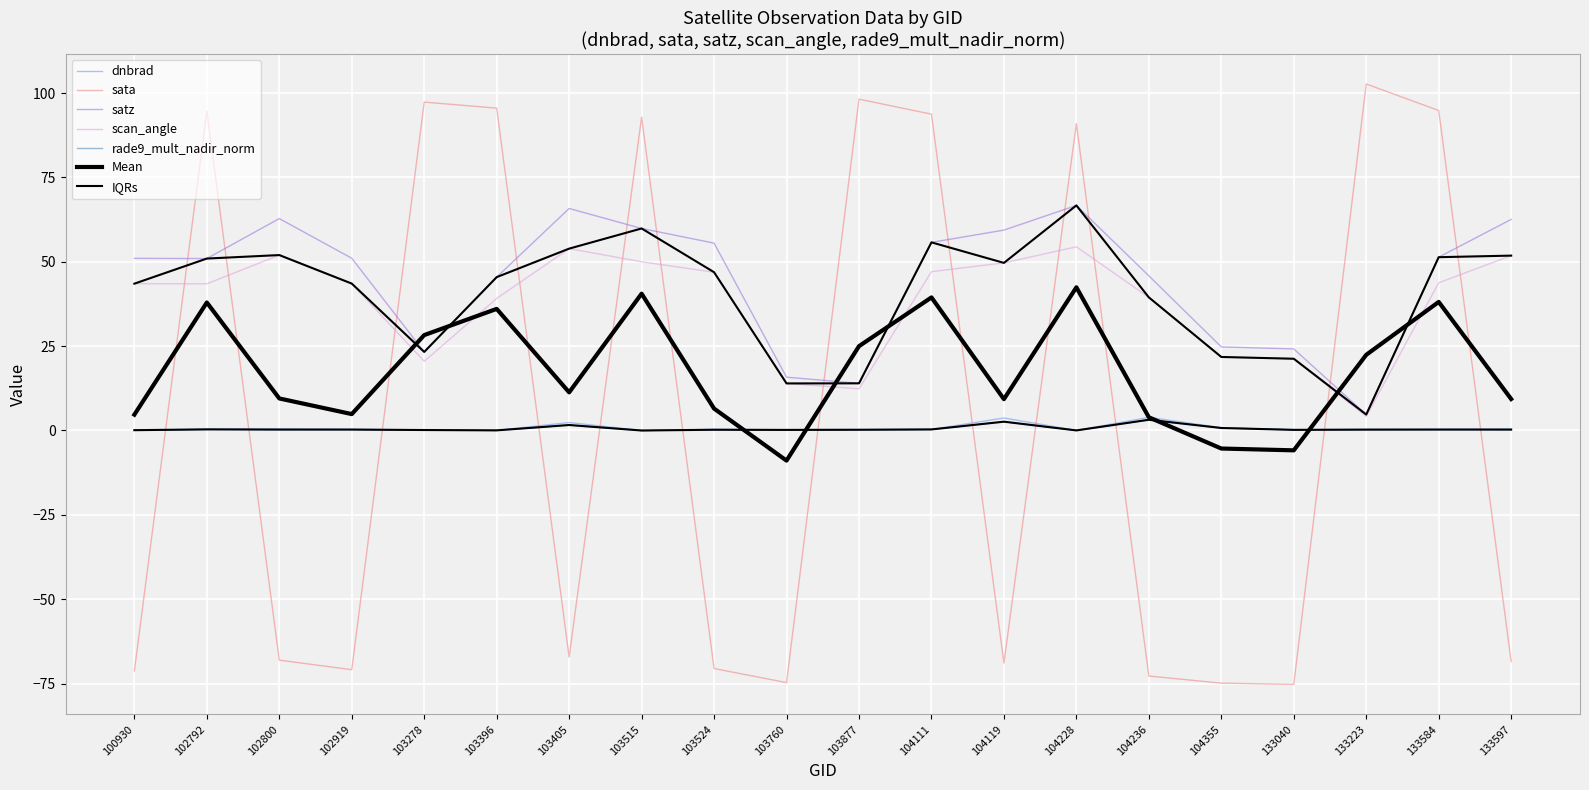

True or false: scan_angle has more than 2 interior local peaks.

True